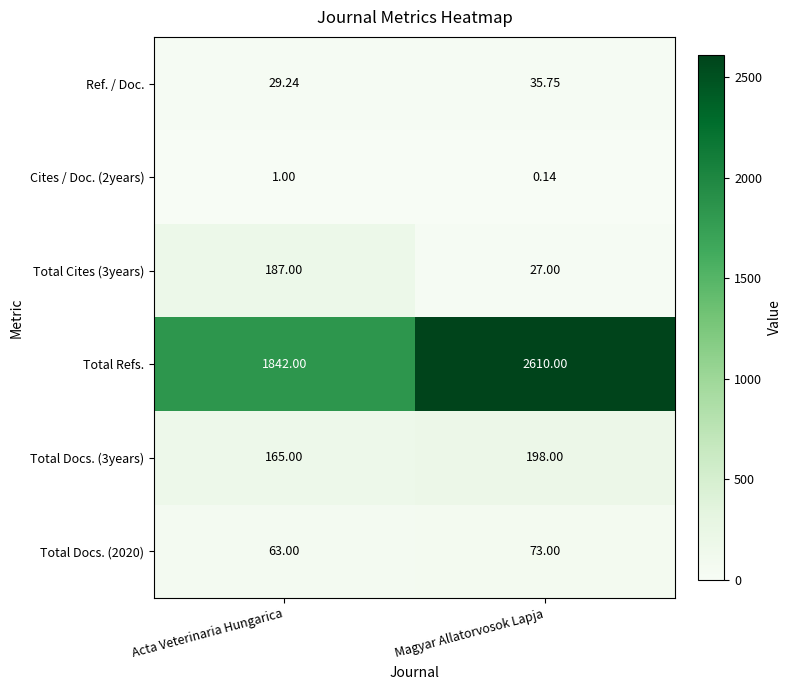

Rank the series at Magyar Allatorvosok Lapja from lowest to highest value.

Cites / Doc. (2years), Total Cites (3years), Ref. / Doc., Total Docs. (2020), Total Docs. (3years), Total Refs.